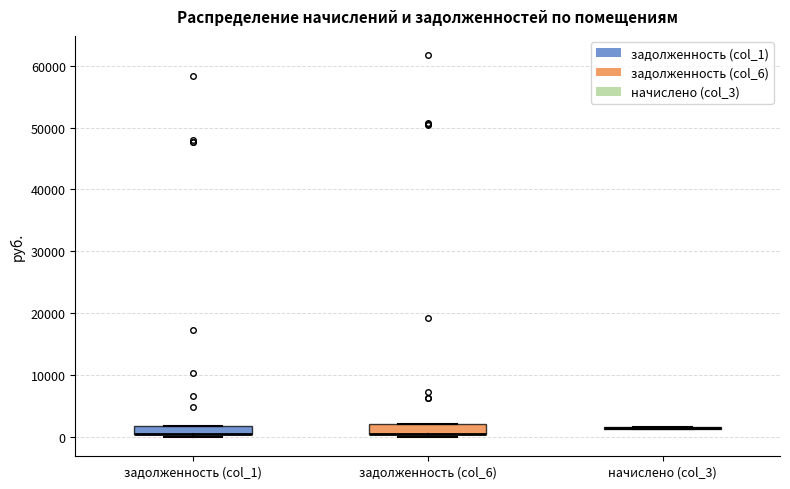

Where is the lower edge of the box for задолженность (col_1) on the y-axis? The values are not printed on the chart, so give them approximately, as read against the axis.

0